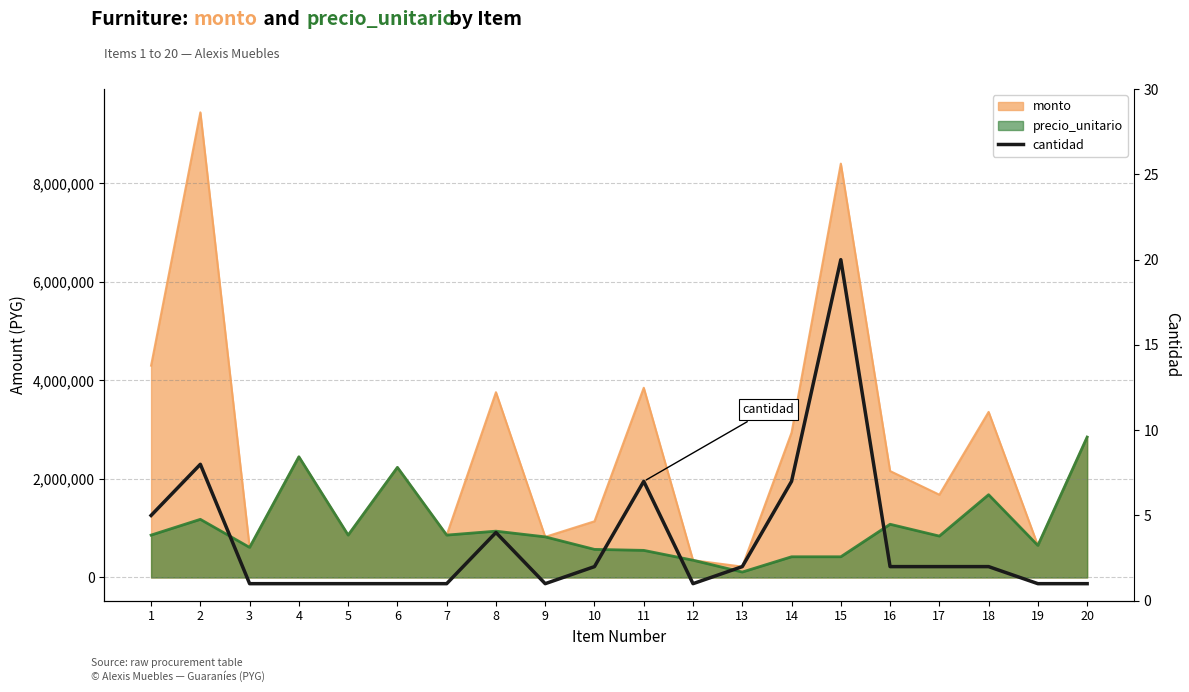

True or false: the data shows 1 at 5.

True